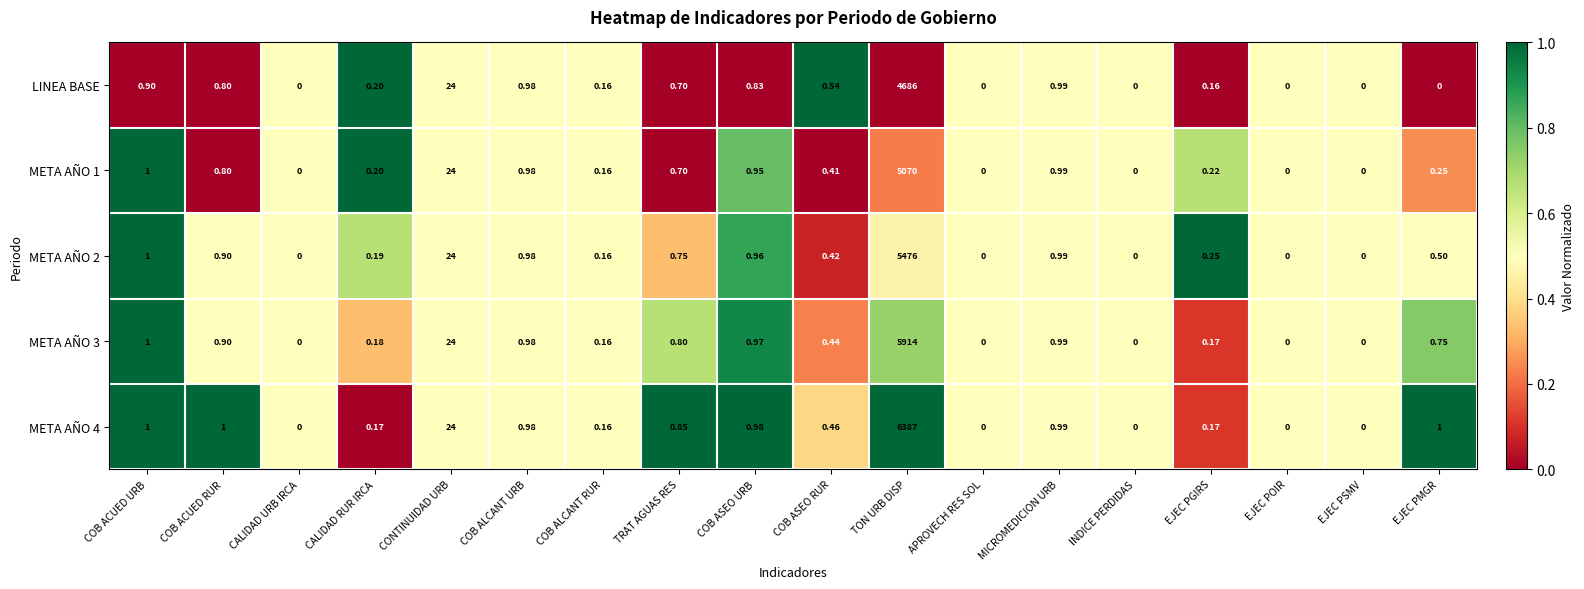

What is the difference between the highest and lowest values at EJEC PGIRS?

0.1